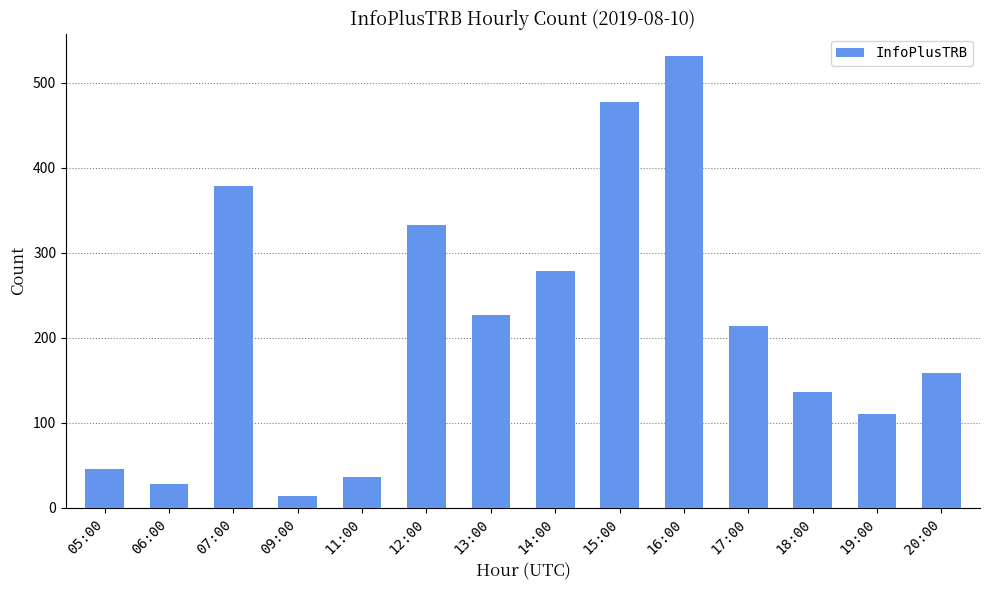

What is the value of the 9th bar from the left?

477